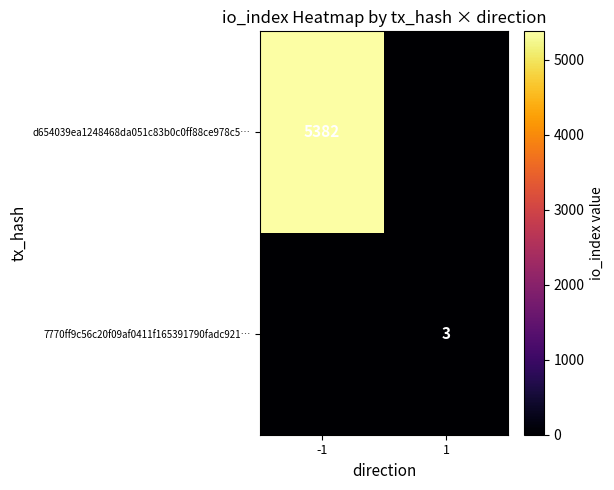

How many series are shown in this chart?

2